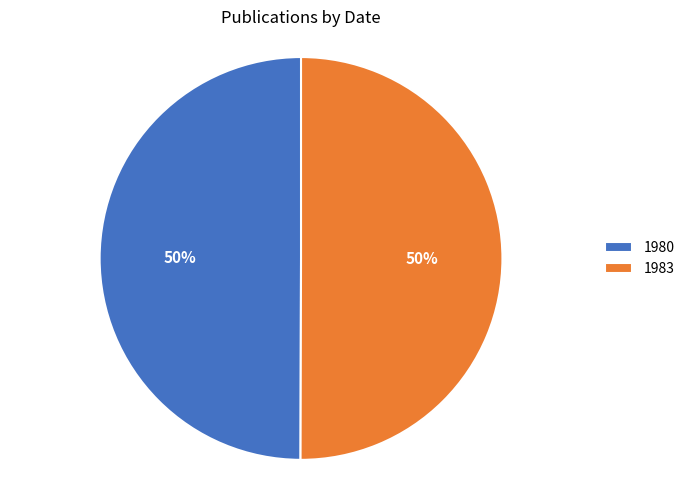

Do 1980 and 1983 together represent more than half of the pie?

Yes